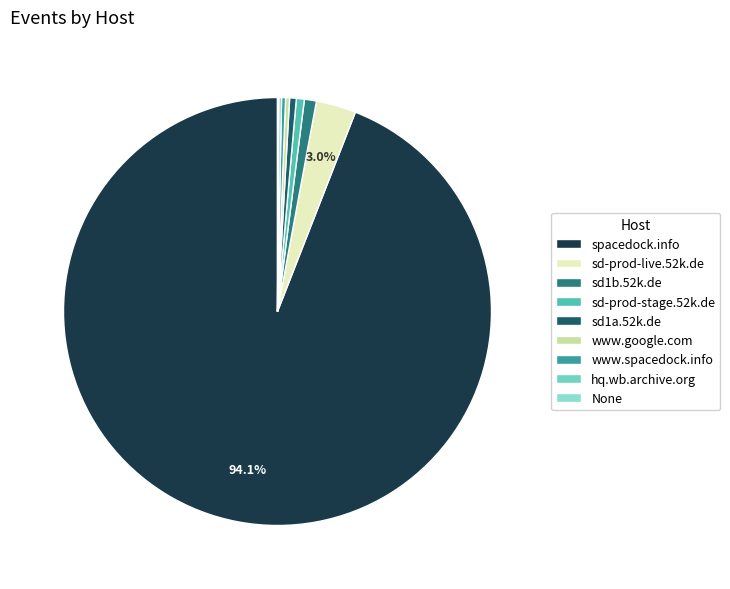

What portion of the pie excludes None?

99.9%